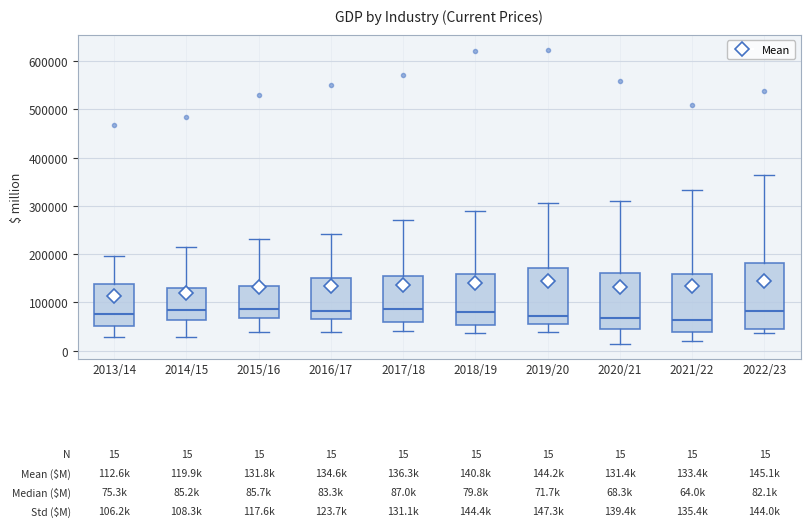

Comparing the boxes themselves (not the whiskers), which one is the tallest?

2022/23